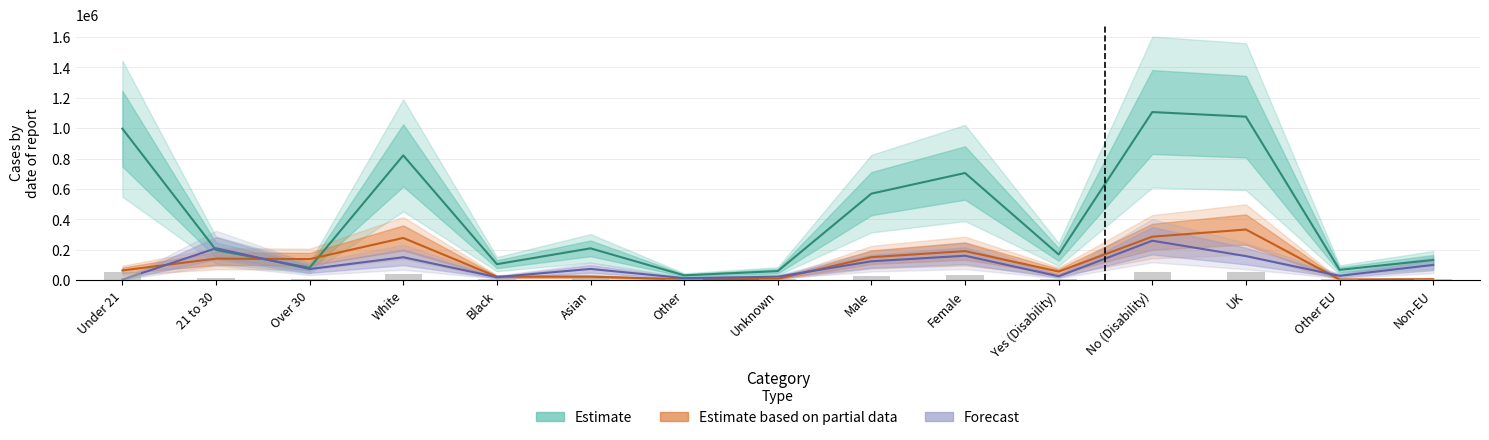

How many categories are shown in the chart?

15